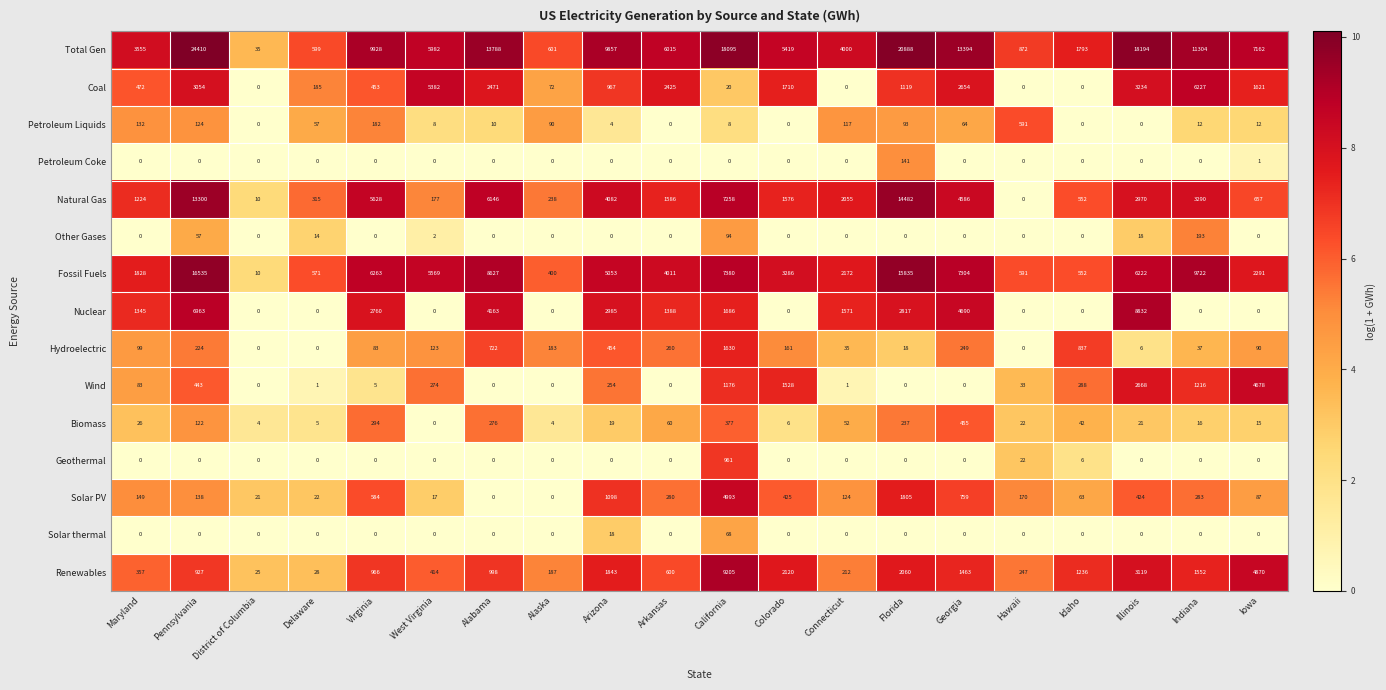

At which label does Coal reach its peak?

Indiana